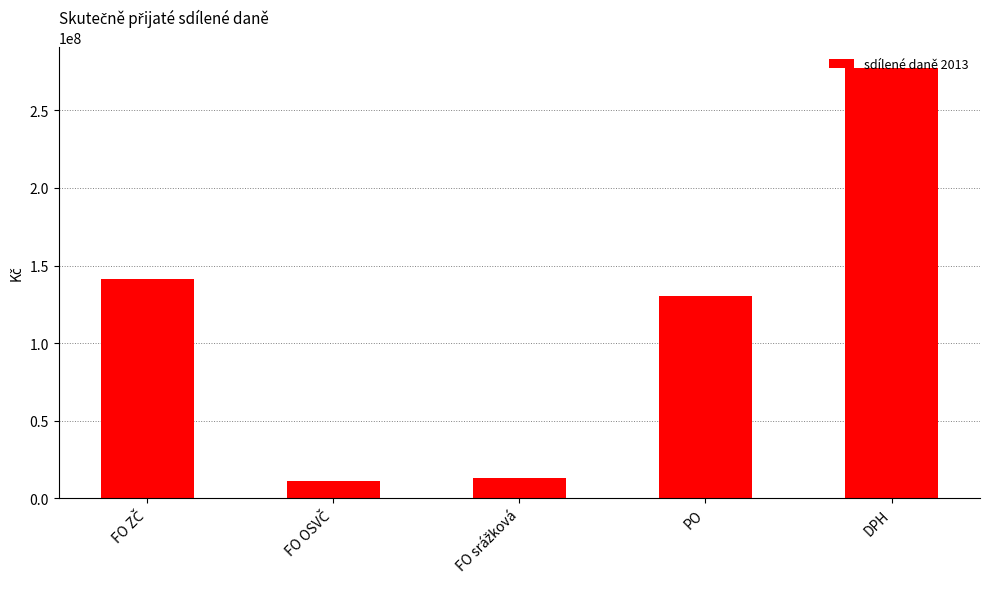

What is the average value?

114689600